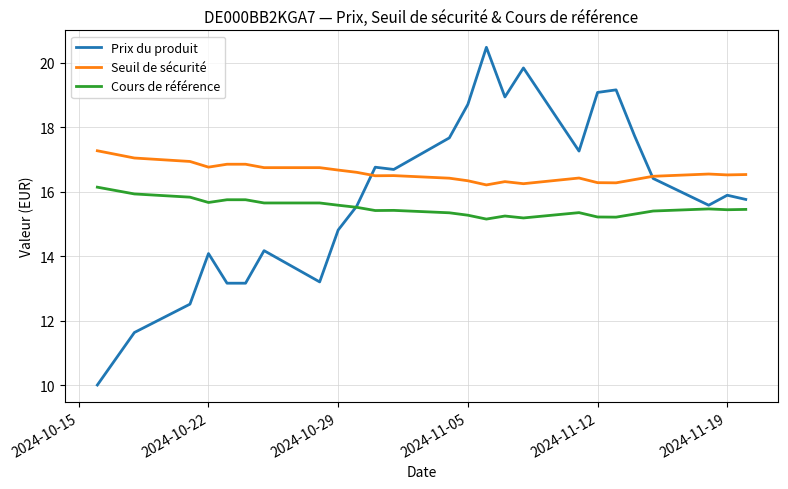

Which series has the largest total across all categories?

Seuil de sécurité